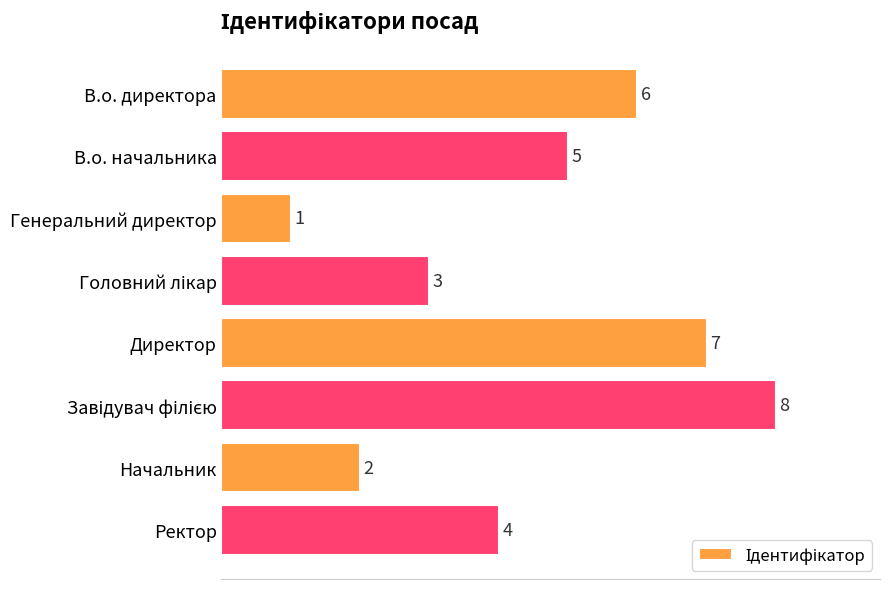

Where is the data nearest to the value 4?

Ректор